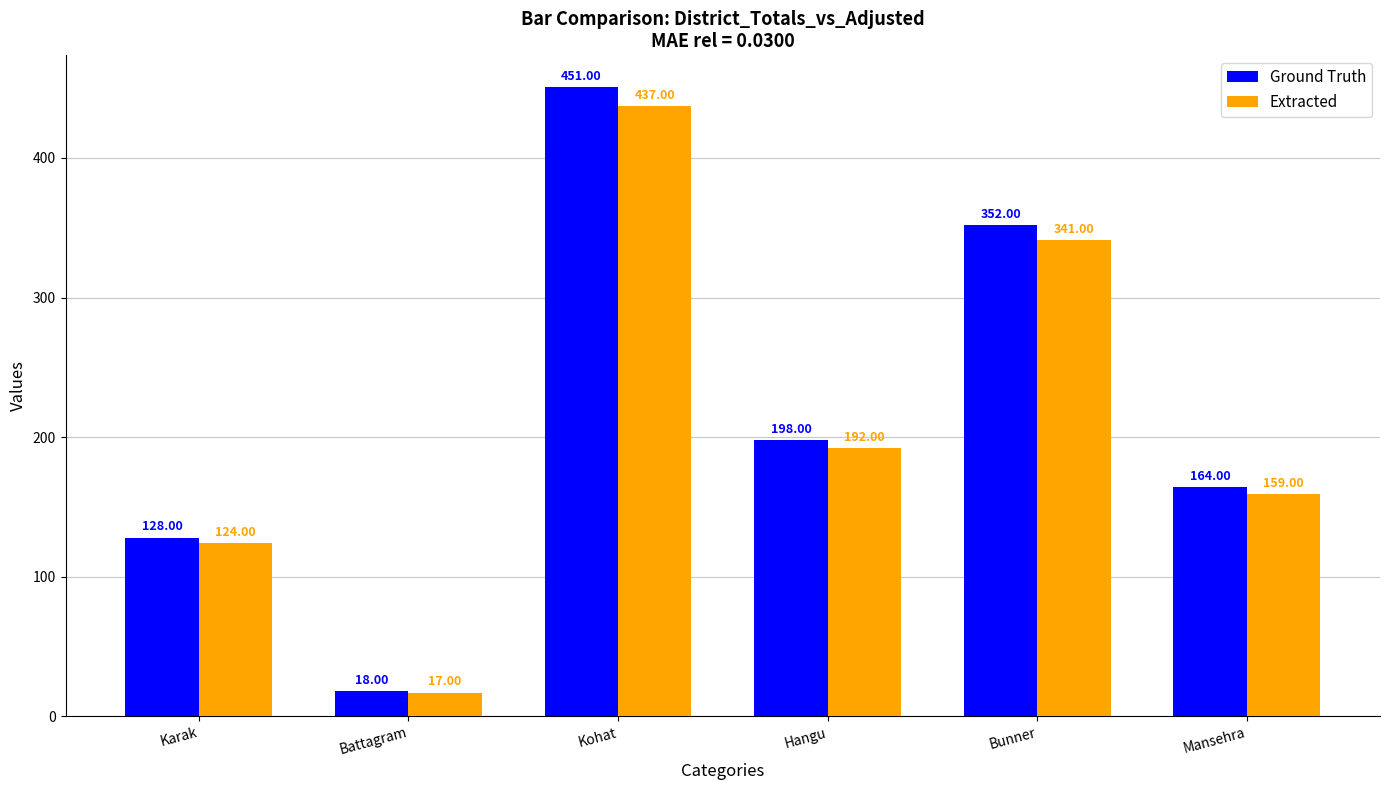

Which series has the widest spread of values?

Ground Truth